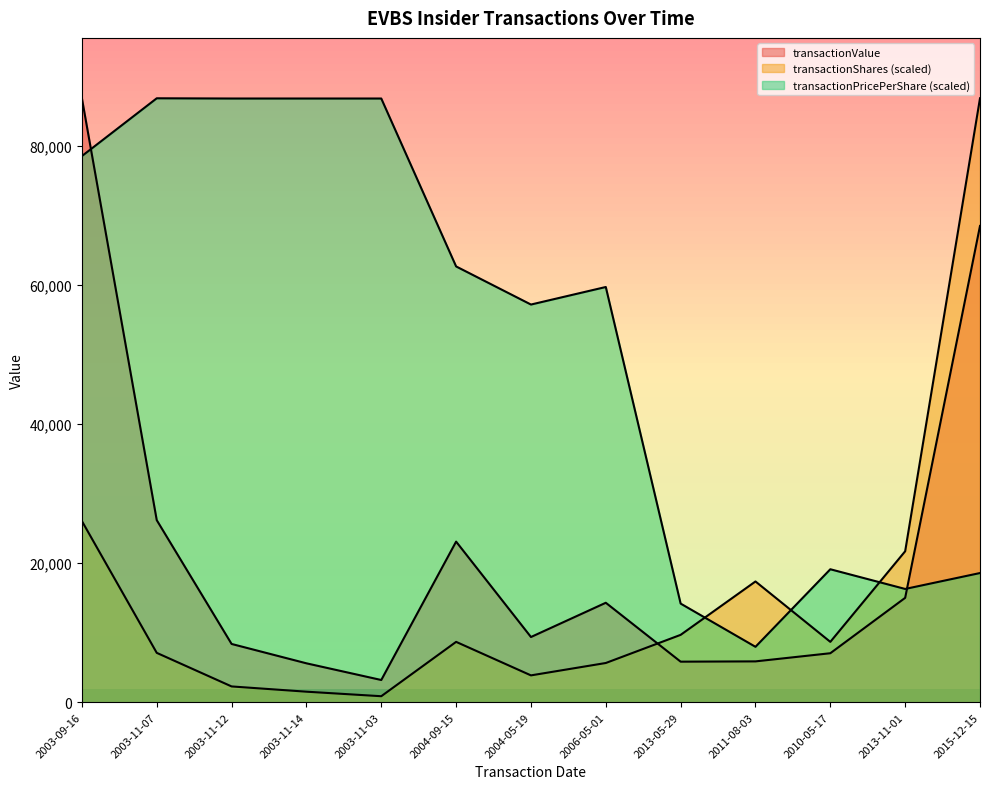

True or false: transactionShares has more than 2 interior local peaks.

False